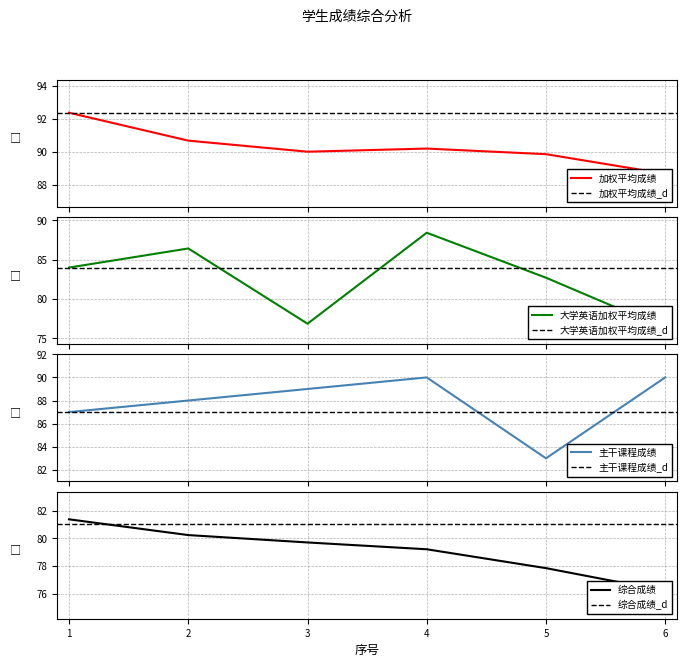

How many values in the 大学英语加权平均成绩 series exceed 84?

2